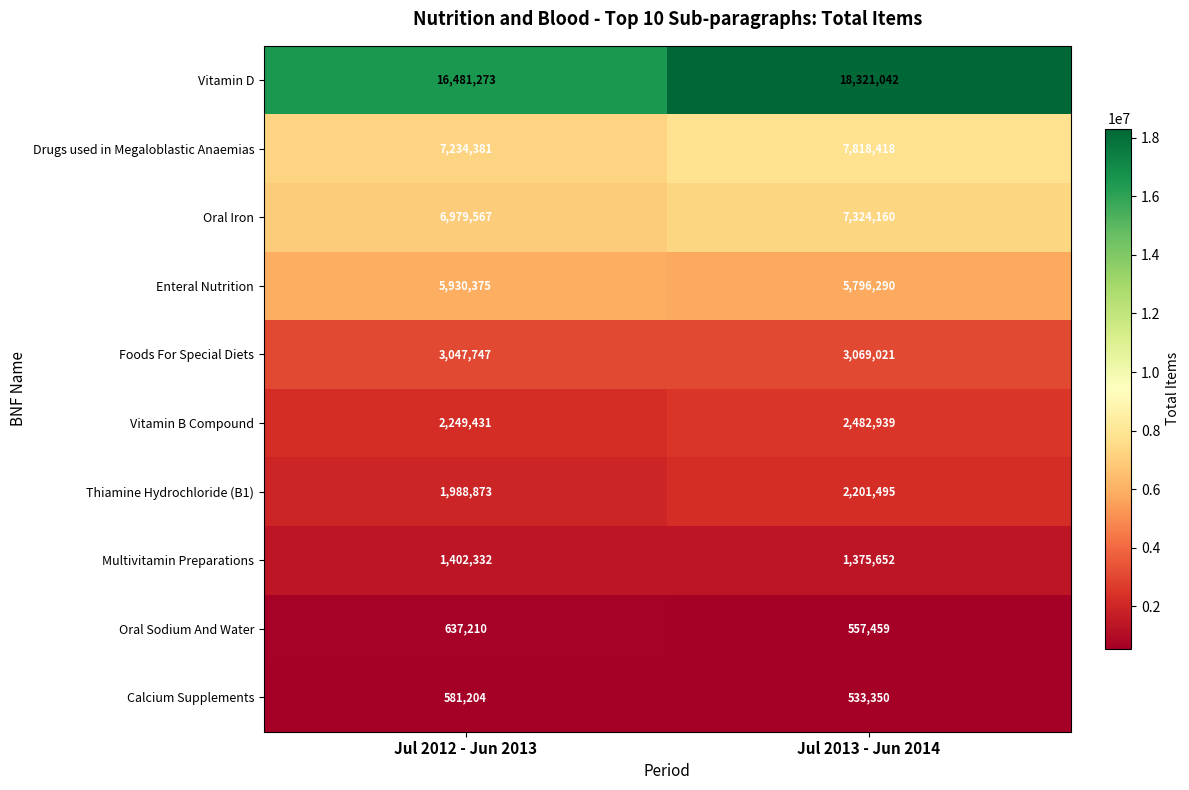

The value of Oral Sodium And Water at Jul 2012 - Jun 2013 is 230964. True or false?

False